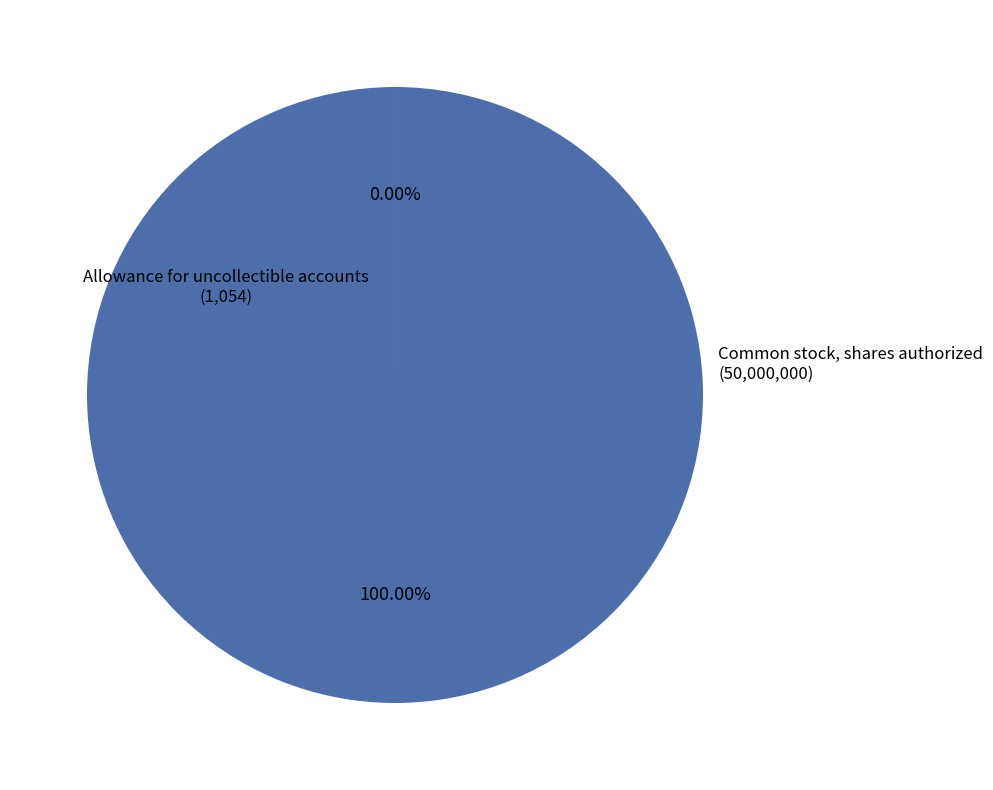

Is there any slice that represents more than half of the pie?

Yes